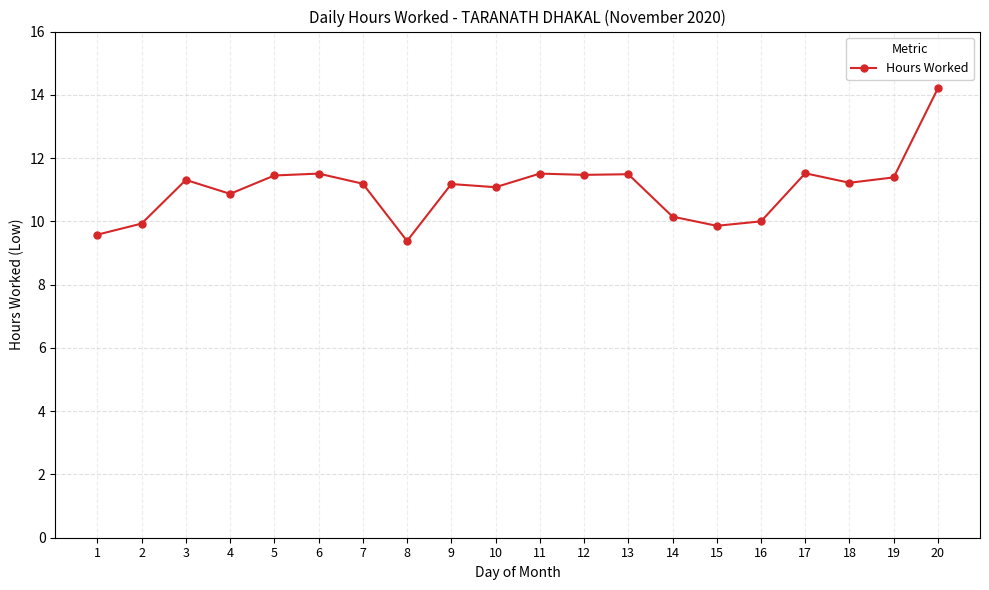

What is the difference between the maximum and second lowest values?

4.6